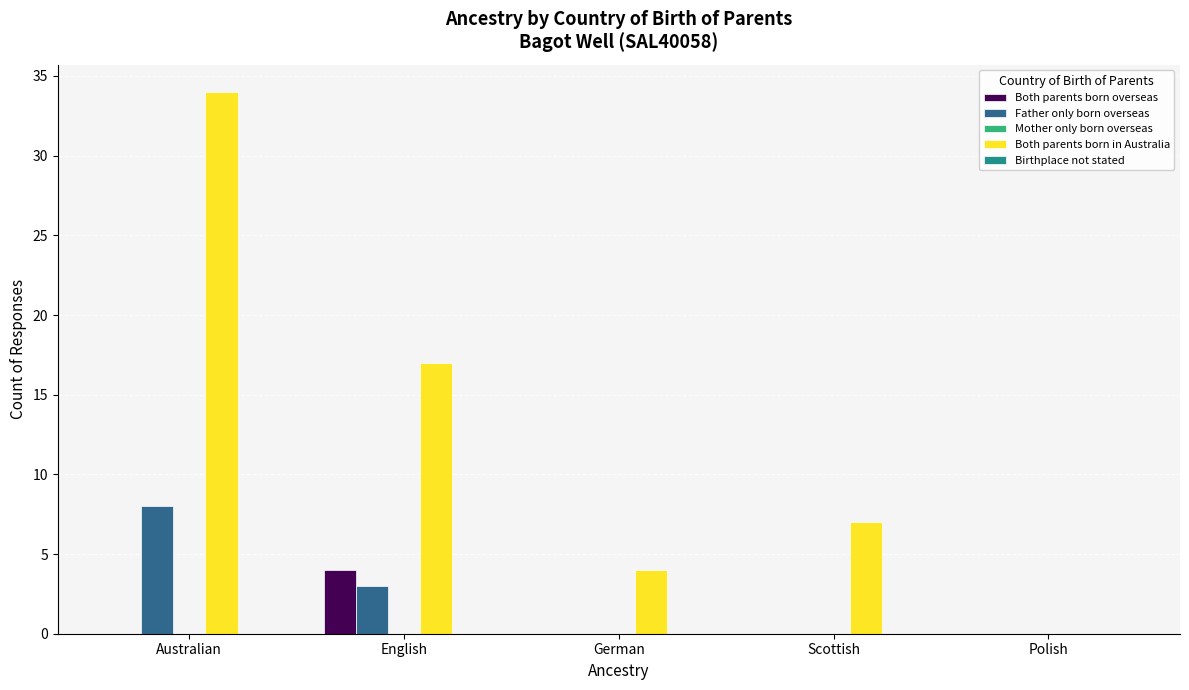

Read the Both parents born overseas value at English.

4